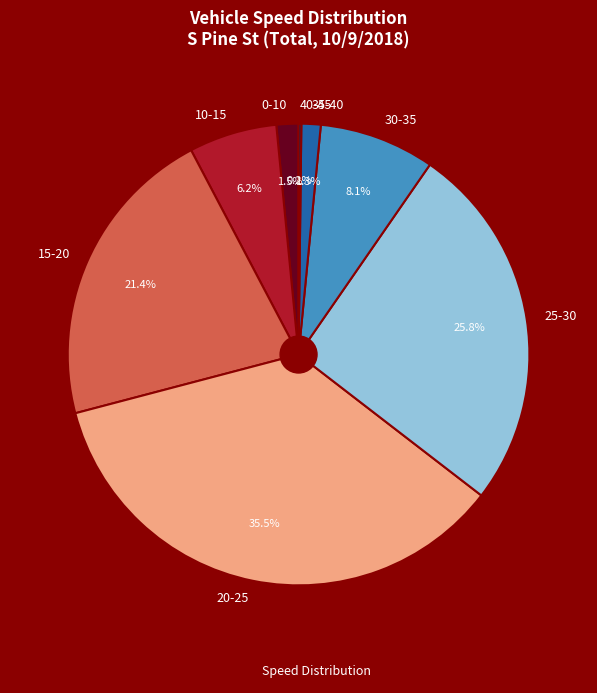

Between 15-20 and 20-25, which is larger?

20-25